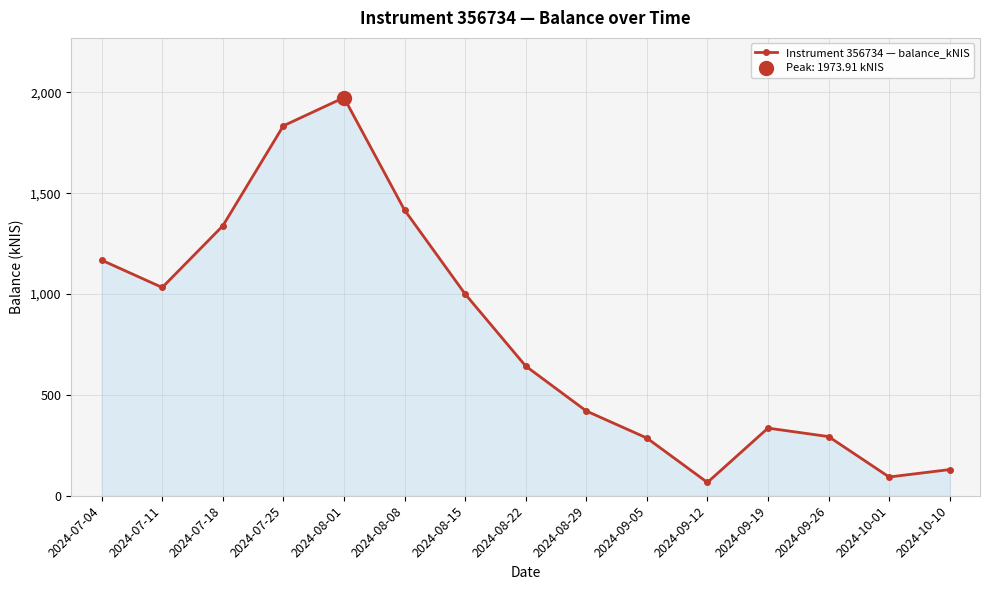

How many lines are shown in the chart?

1